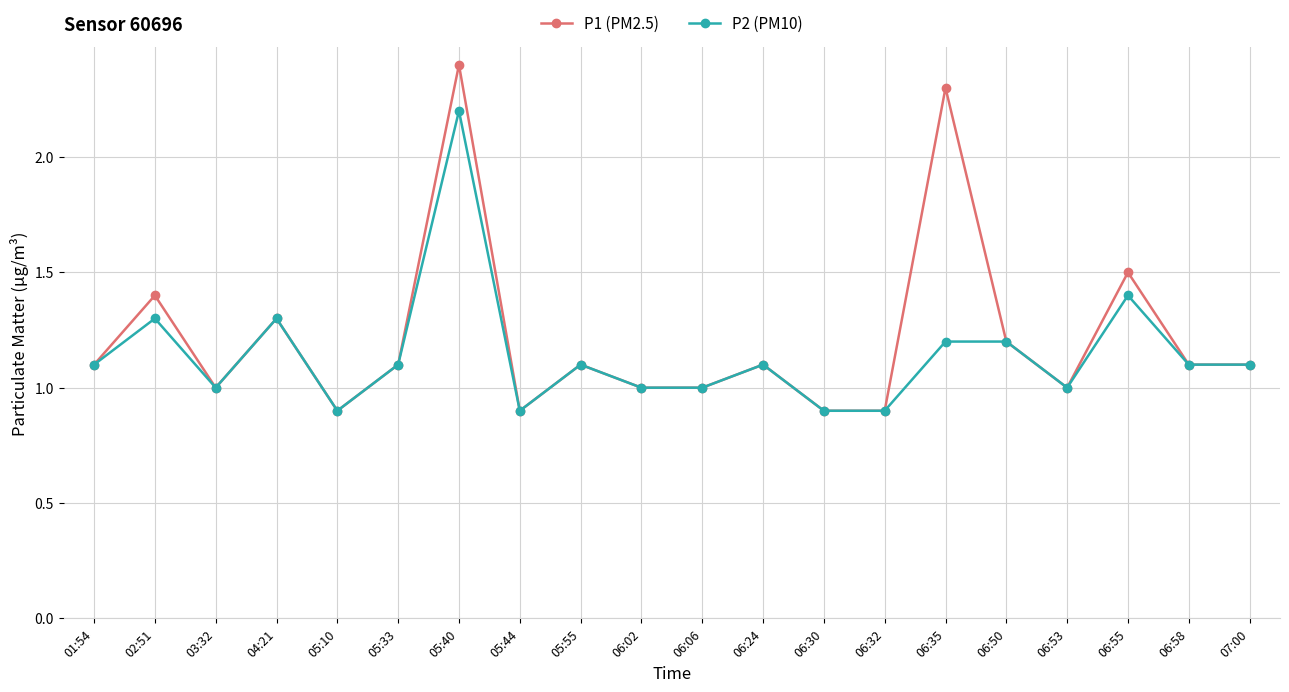

Which series has the largest total across all categories?

P1 (PM2.5)